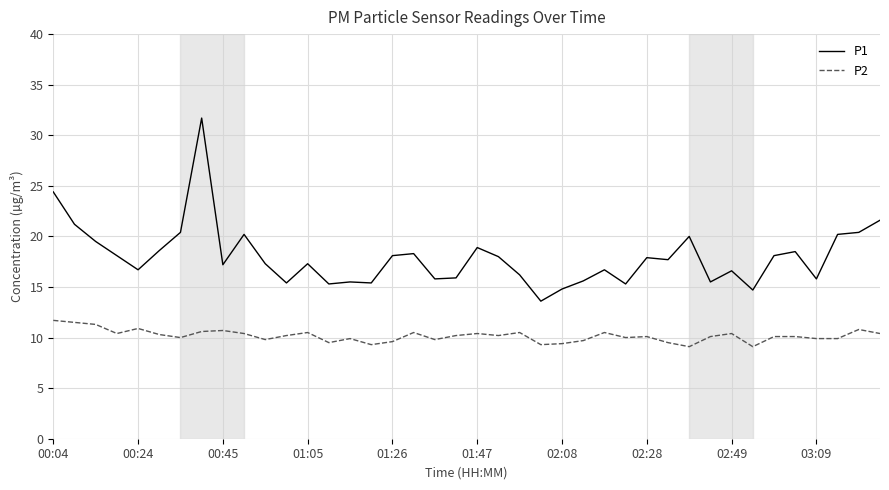

What is the lowest value of the P1 series?

13.6